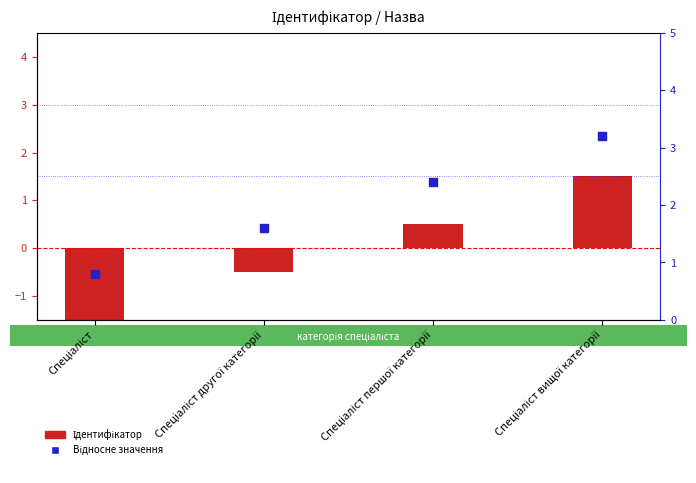

Which series has the largest total across all categories?

Відносне значення